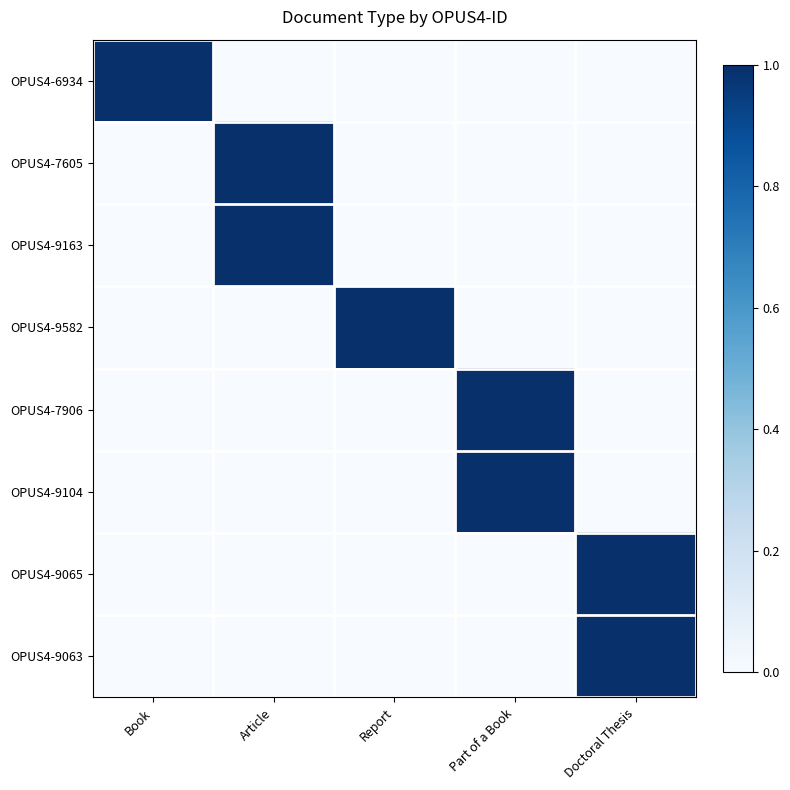

What is the total value across all series at Doctoral Thesis?

2